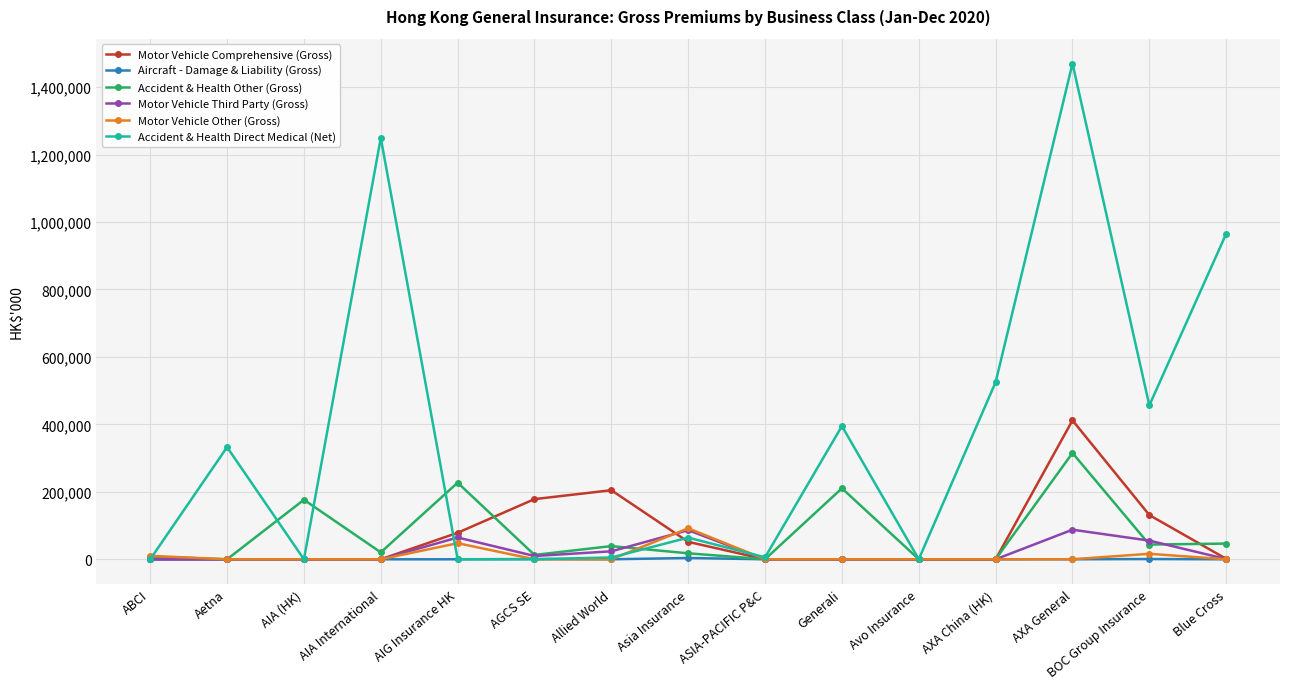

Which series has the widest spread of values?

Accident & Health Direct Medical (Net)